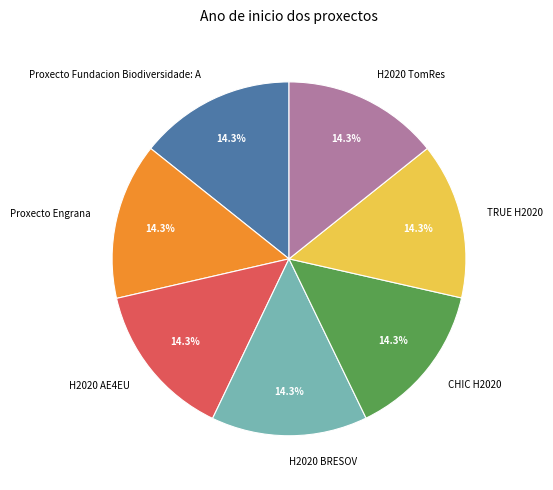

To the nearest percent, what percentage of the pie is Proxecto Engrana?

14%